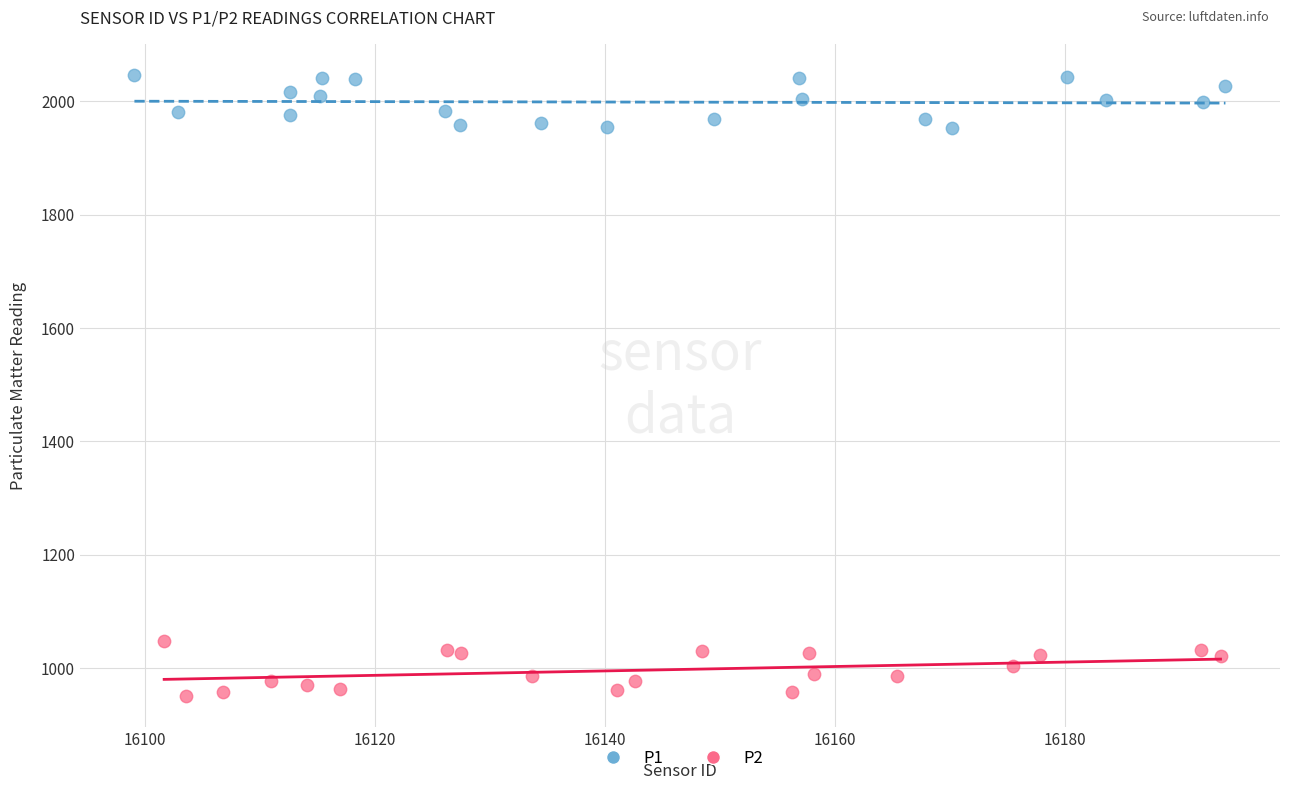

Which series reaches the maximum Y coordinate?

P1